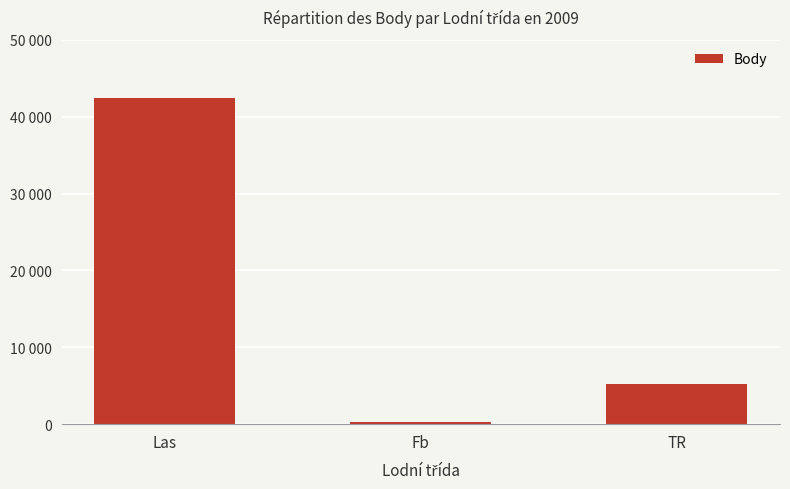

Which has a higher value, Las or TR?

Las